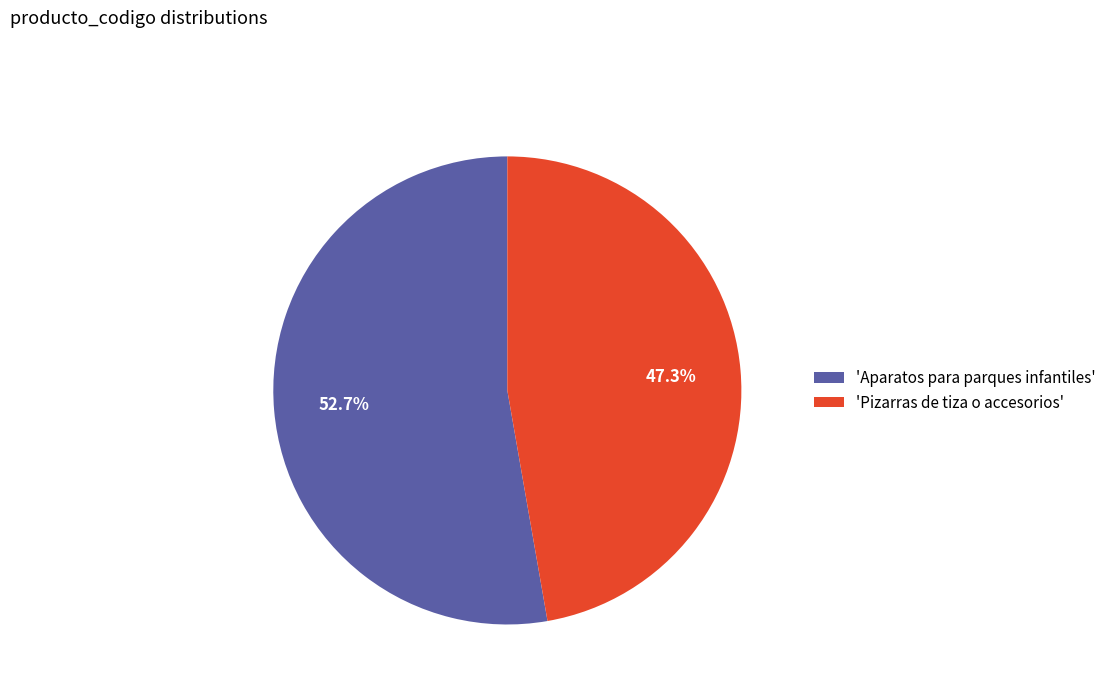

What is the largest slice in the pie chart?

'Aparatos para parques infantiles'